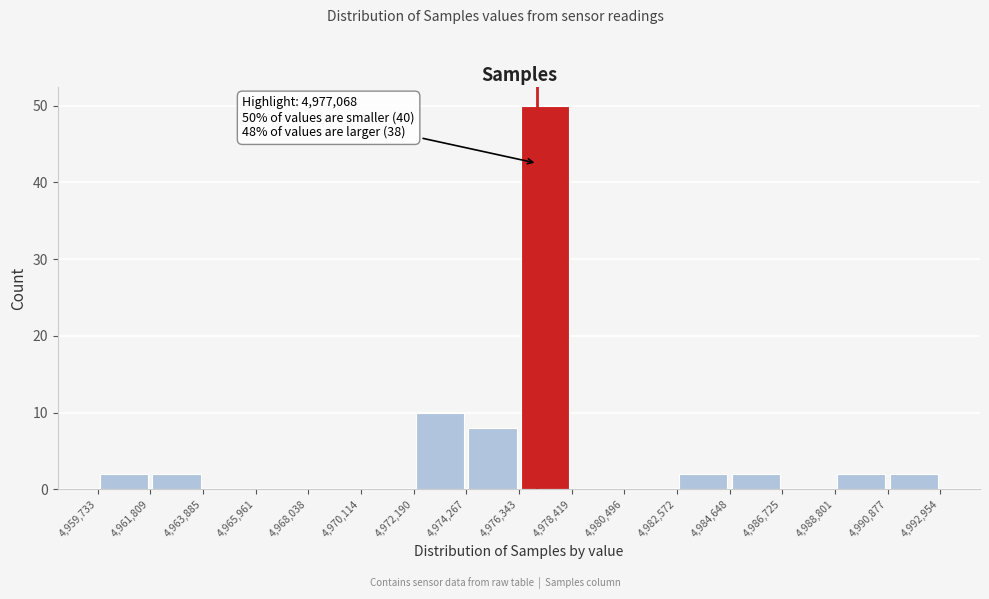

Over which range of the x-axis is the bar tallest?

4,976,343 to 4,978,419